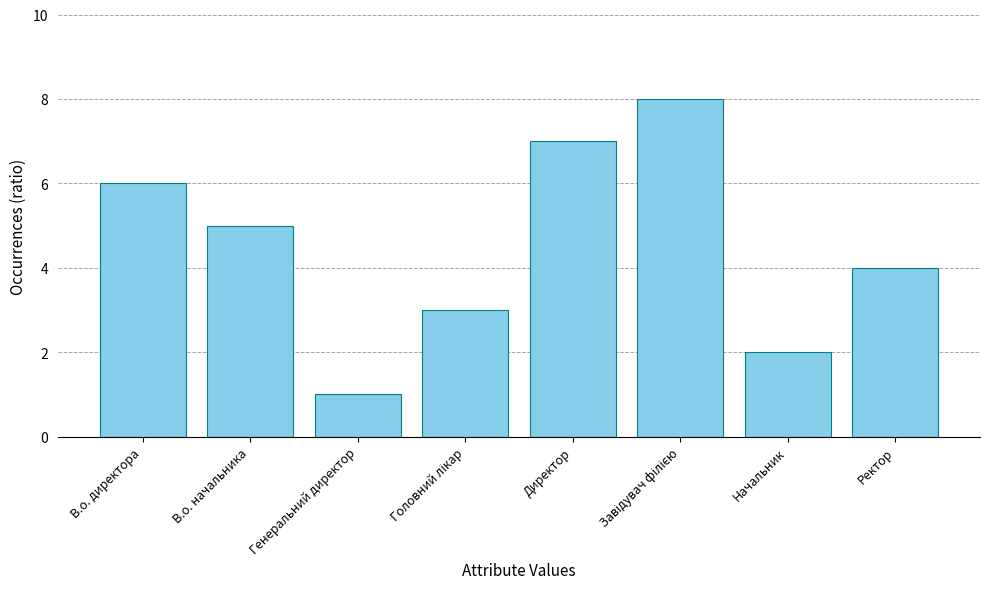

How many bars are there in total?

8